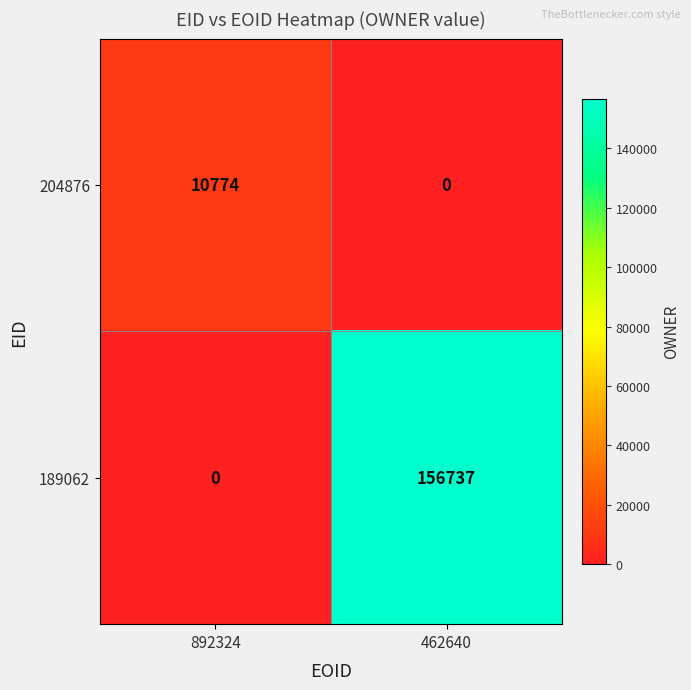

Which series has the largest total across all categories?

189062